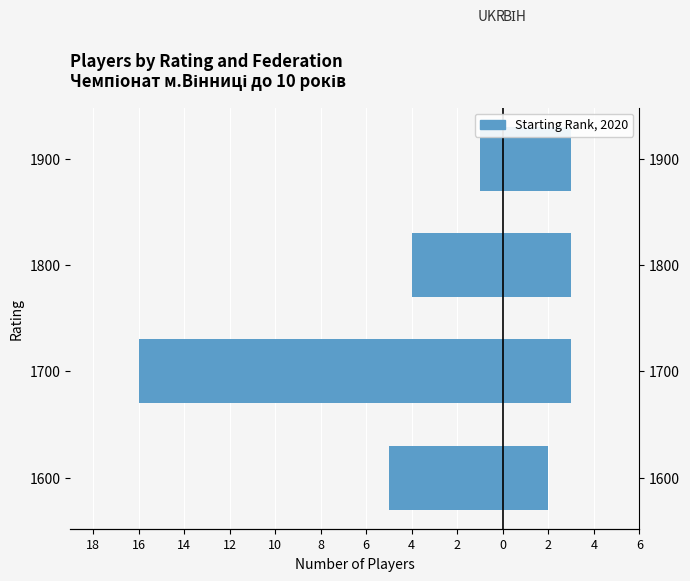

At how many categories does at least one series exceed 1?

4